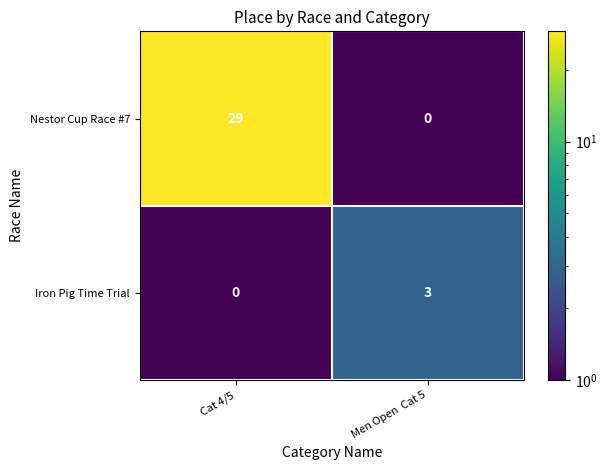

Reading left to right, what are all the values shown in this chart?

Nestor Cup Race #7:  Cat 4/5=29	Men Open  Cat 5=0
Iron Pig Time Trial:  Cat 4/5=0	Men Open  Cat 5=3